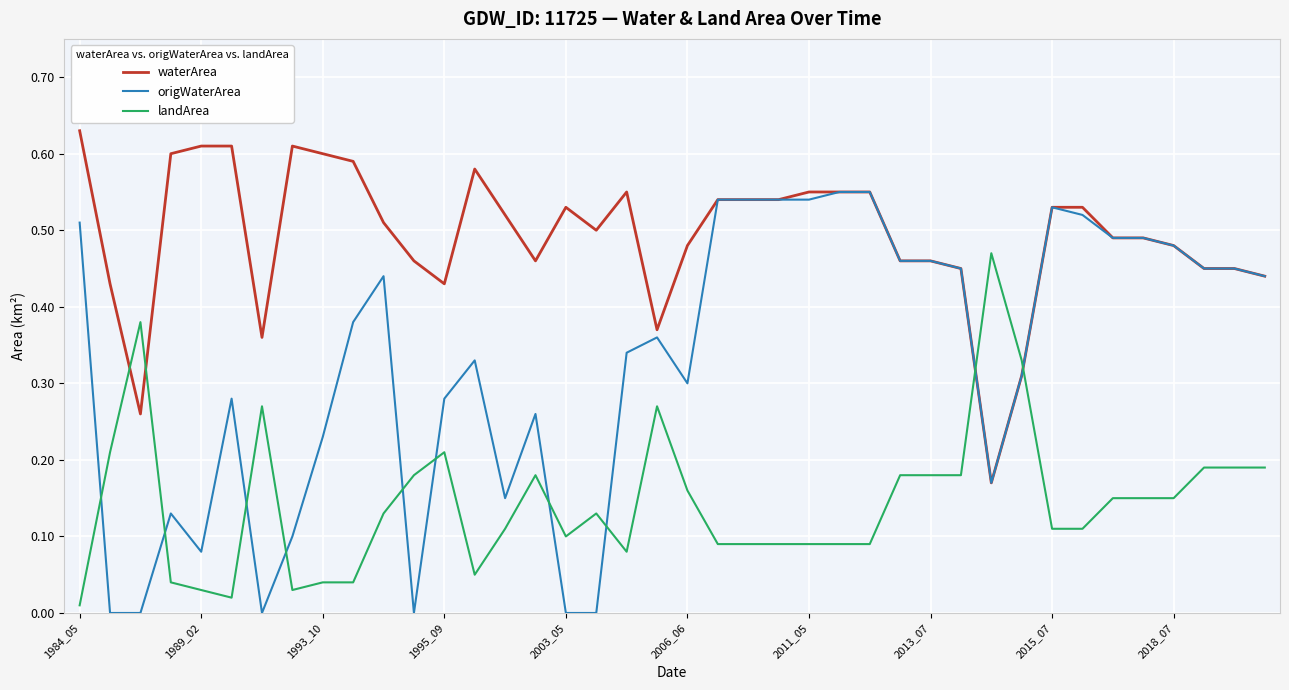

Count the origWaterArea values in the range 0 to 1.

40